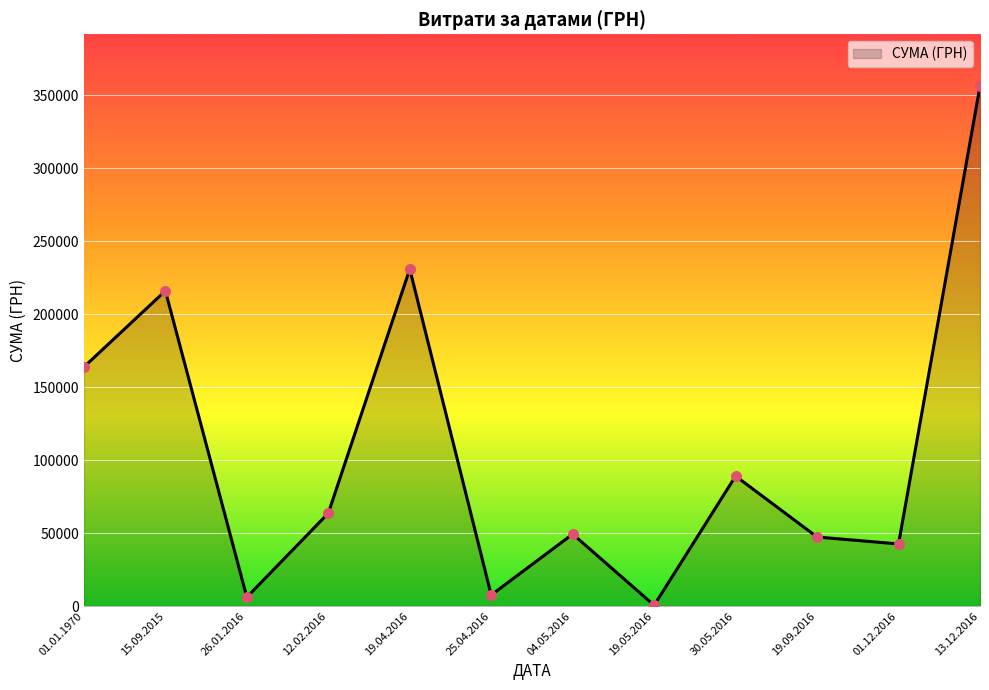

What is the change in value from 12.02.2016 to 01.12.2016?

-21063.1